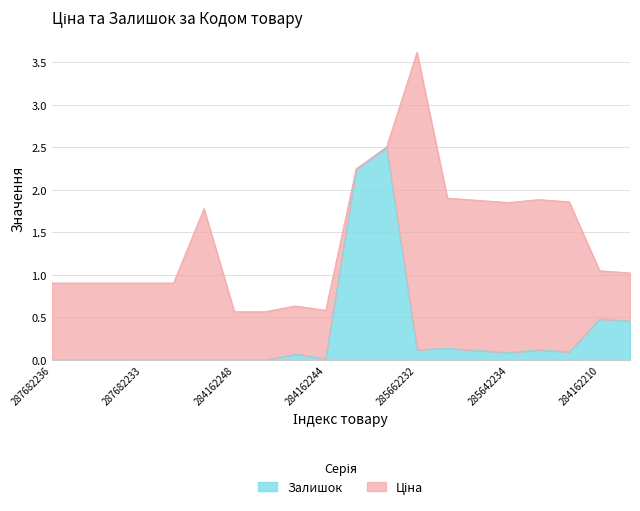

Reading left to right, transcribe all the data shown in this chart.

287682236=0.0	287682235=0.0	287682234=0.0	287682233=0.0	287682231=0.0	287702232=0.0	284162248=0.0	284162246=0.0	284162245=0.1	284162244=0.0	247132181=2.2	247132180=2.5	285662232=0.1	285642236=0.1	285642235=0.1	285642234=0.1	285642233=0.1	285642231=0.1	284162210=0.5	284162209=0.5